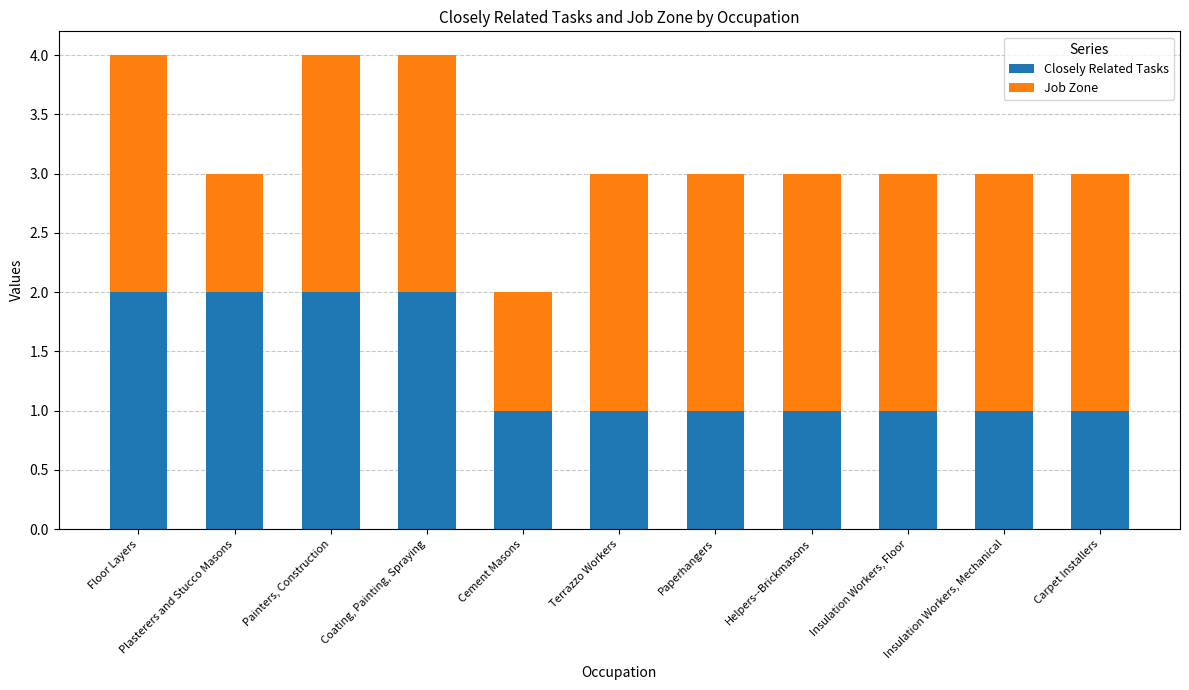

What is the total value across all series at Paperhangers?

3